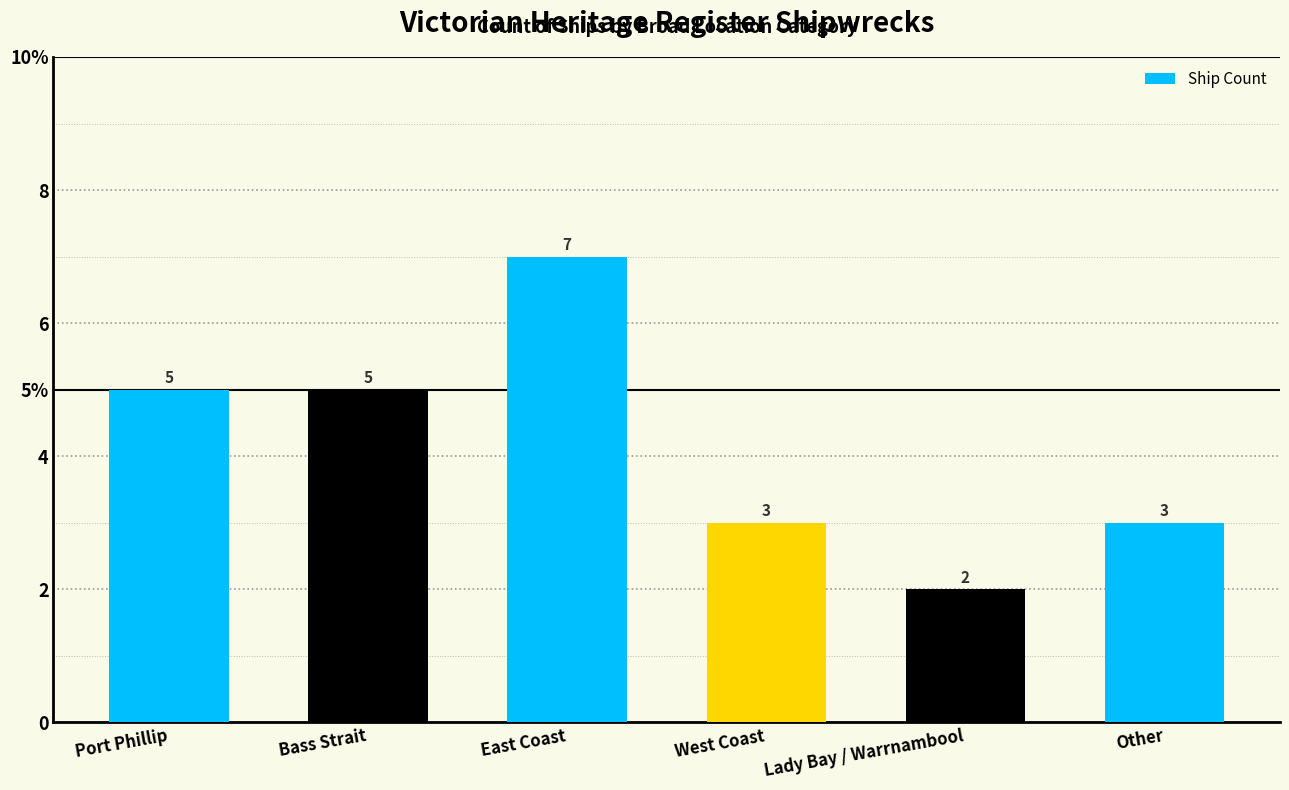

Does the chart contain any negative values?

No